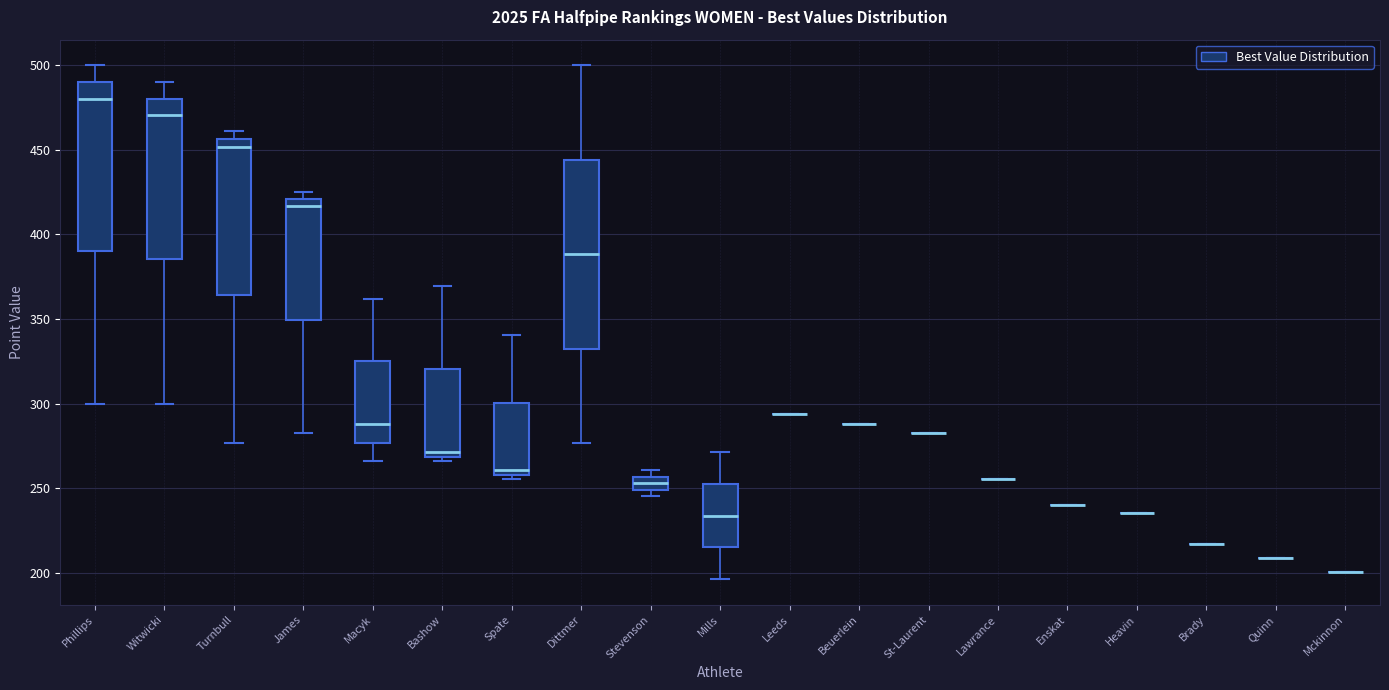

Reading left to right, read every box against the y-axis: the position of its median line, the range the box covers, and the ends of its whiskers. The values are not printed on the chart, so give them approximately, as read against the axis.

Phillips: median 480, box 390 to 490, whiskers 300 to 500
Witwicki: median 470, box 385 to 480, whiskers 300 to 490
Turnbull: median 450, box 365 to 455, whiskers 275 to 460
James: median 415, box 350 to 420, whiskers 280 to 425
Macyk: median 290, box 275 to 325, whiskers 265 to 360
Bashow: median 270 (just above the box's lower edge), box 270 to 320, whiskers 265 to 370
Spate: median 260 (just above the box's lower edge), box 260 to 300, whiskers 255 to 340
Dittmer: median 390, box 335 to 445, whiskers 275 to 500
Stevenson: median 255 (inside the box), box 250 to 255, whiskers 245 to 260
Mills: median 235, box 215 to 250, whiskers 195 to 270
Leeds: box collapsed to a line at 295, whiskers 295 to 295
Beuerlein: box collapsed to a line at 290, whiskers 290 to 290
St-Laurent: box collapsed to a line at 280, whiskers 280 to 280
Lawrance: box collapsed to a line at 255, whiskers 255 to 255
Enskat: box collapsed to a line at 240, whiskers 240 to 240
Heavin: box collapsed to a line at 235, whiskers 235 to 235
Brady: box collapsed to a line at 215, whiskers 215 to 215
Quinn: box collapsed to a line at 210, whiskers 210 to 210
Mckinnon: box collapsed to a line at 200, whiskers 200 to 200